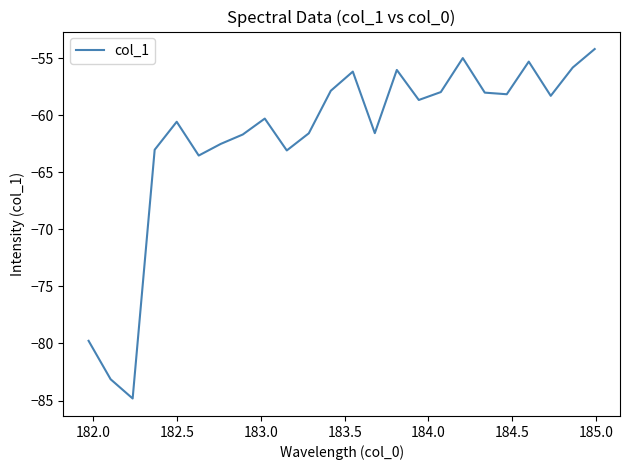

What is the difference between the maximum and minimum values?

30.6